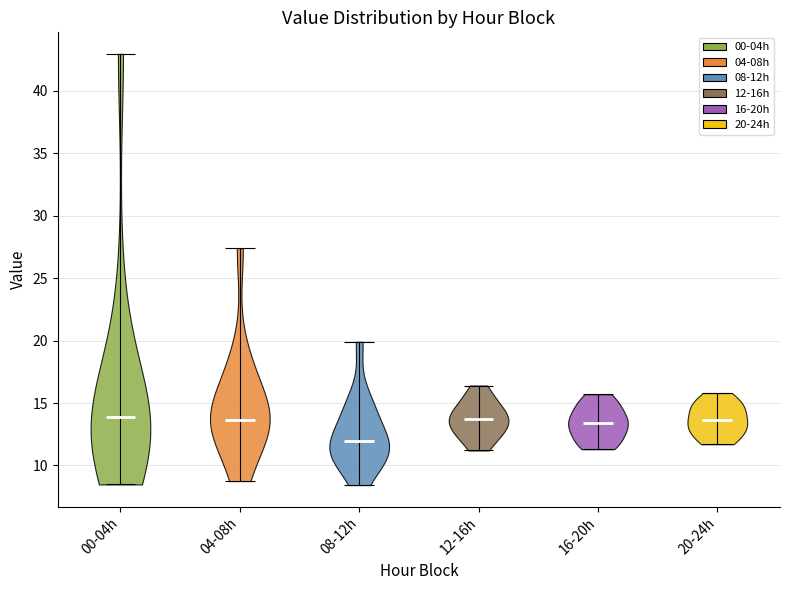

What is the highest point the violin for 08-12h reaches on the y-axis? The values are not printed on the chart, so give them approximately, as read against the axis.

20.0